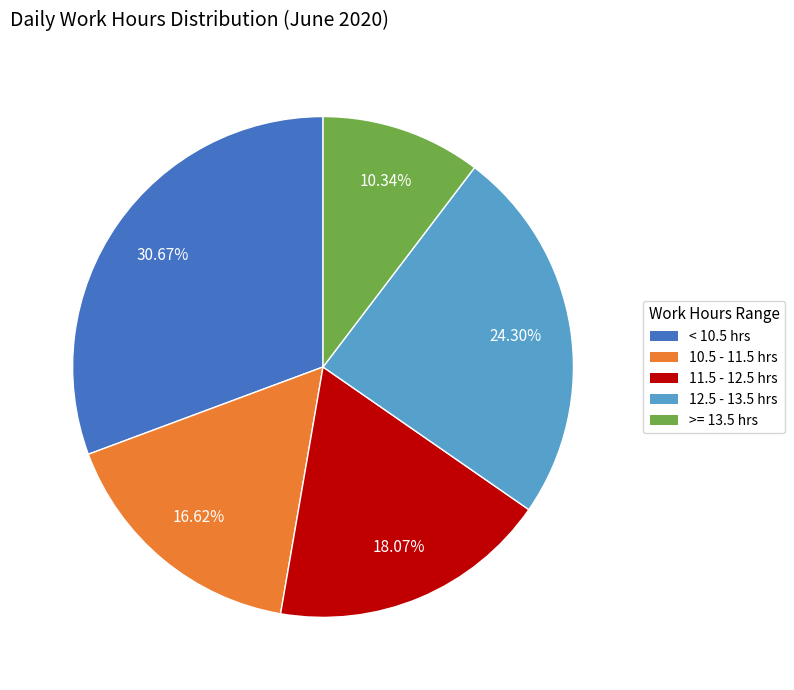

Does any single category account for the majority?

No